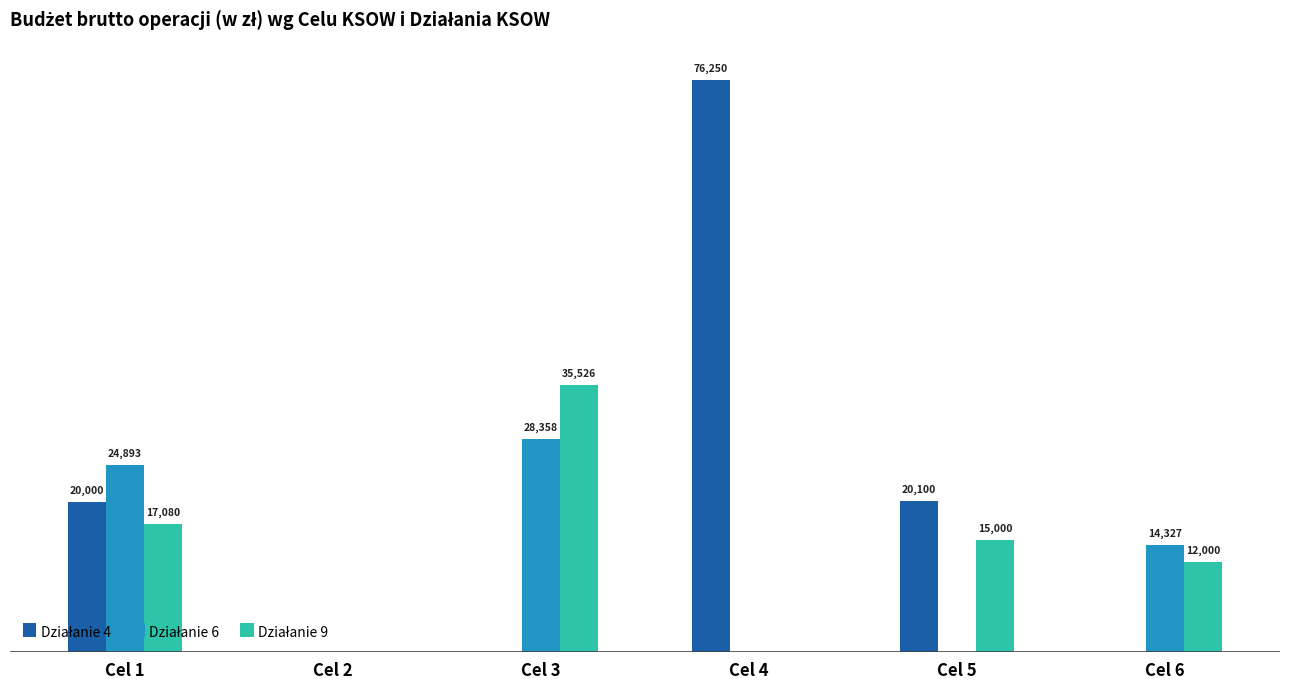

At which category is the sum across all series the highest?

Cel 4